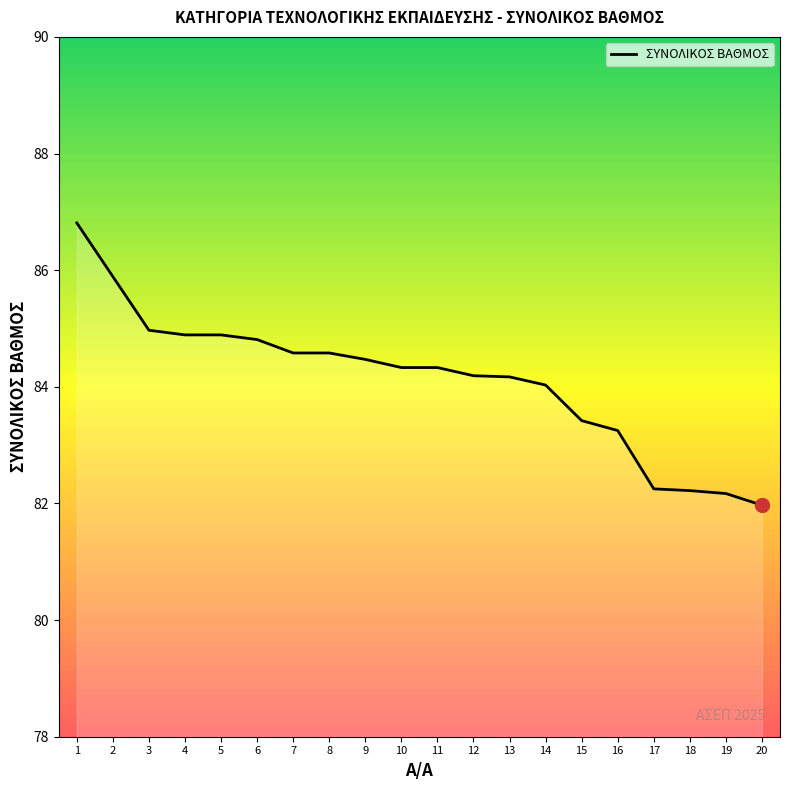

What is the maximum value shown in the chart?

86.8